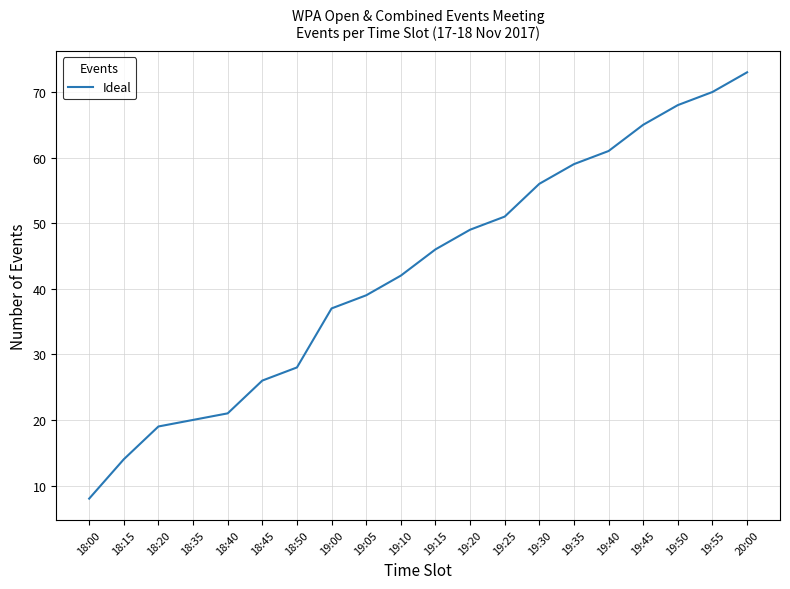

Read the value at 18:35.

20